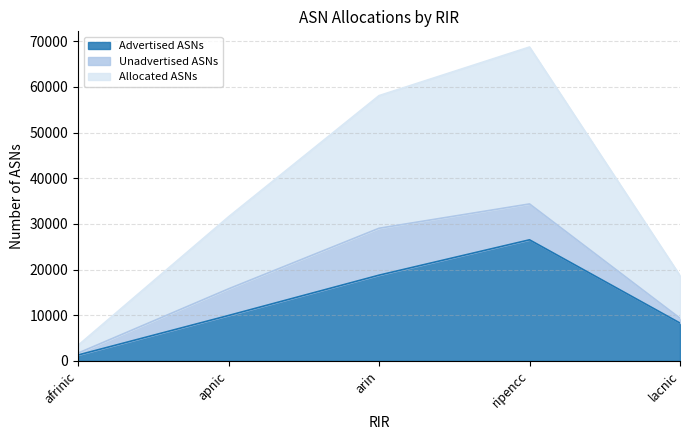

What position from the right is arin?

3